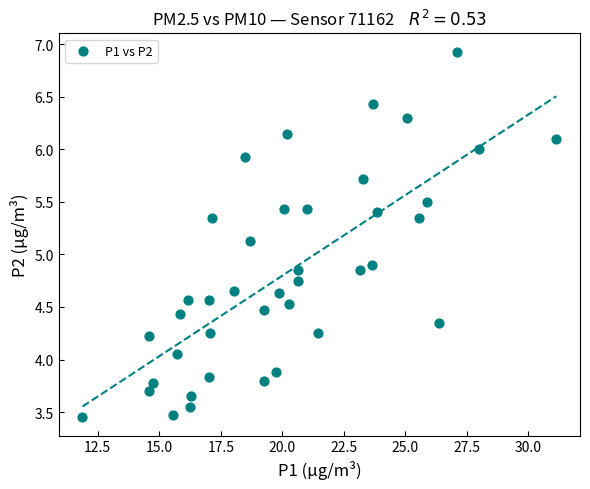

What is the range of X values (max minus min)?

19.2